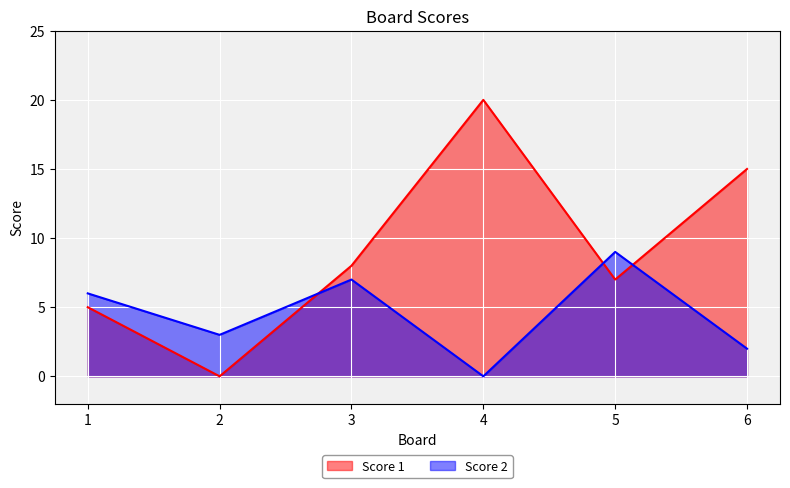

At 3, list the series in order from smallest to largest.

Score 2, Score 1